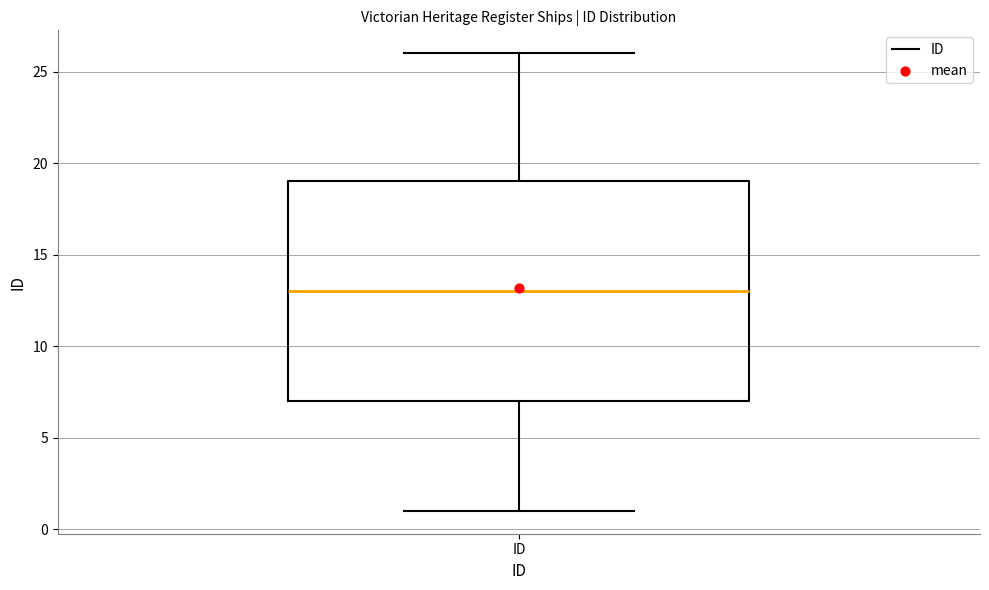

Transcribe this box plot: give where the median line is, the range the box spans, and where the two whiskers end, as read against the y-axis. The values are not printed on the chart, so give them approximately, as read against the axis.

median 13, box 7 to 19, whiskers 1 to 26